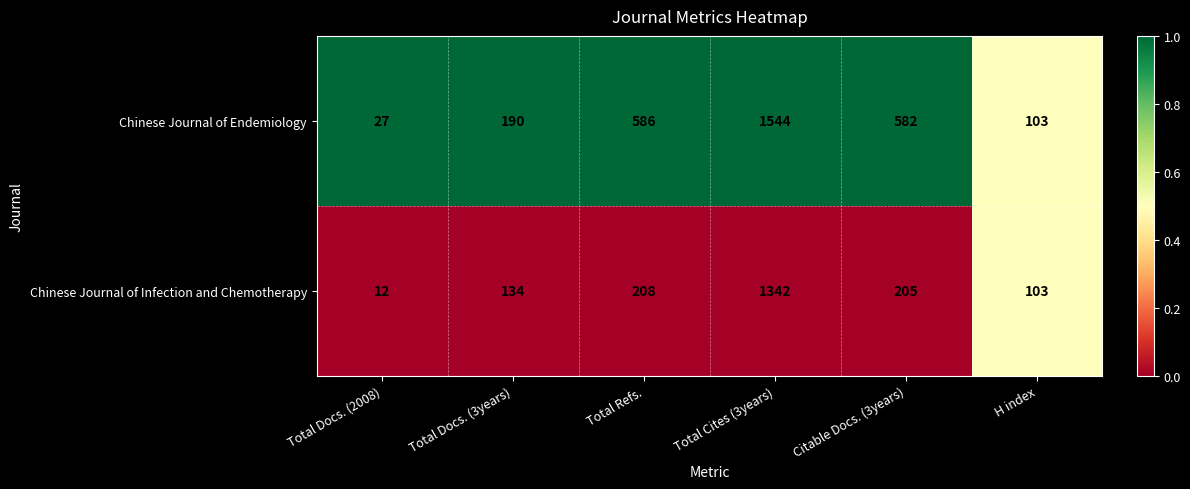

Which series has the widest spread of values?

Chinese Journal of Endemiology